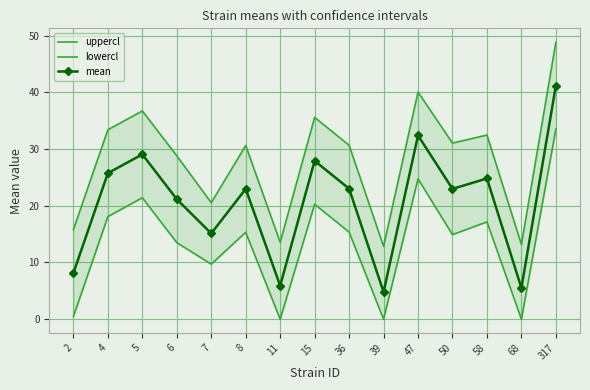

At which label is lowercl closest to 16?

36